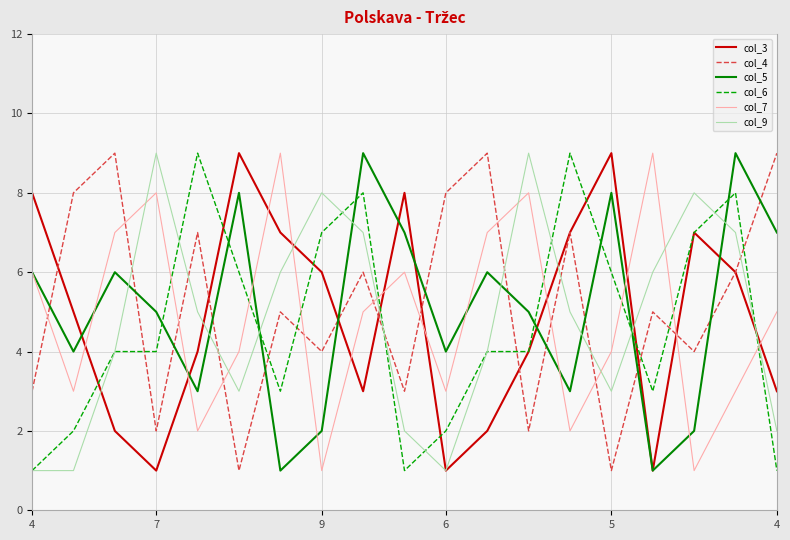

What is the difference between the maximum and second lowest values in the col_3 series?

8